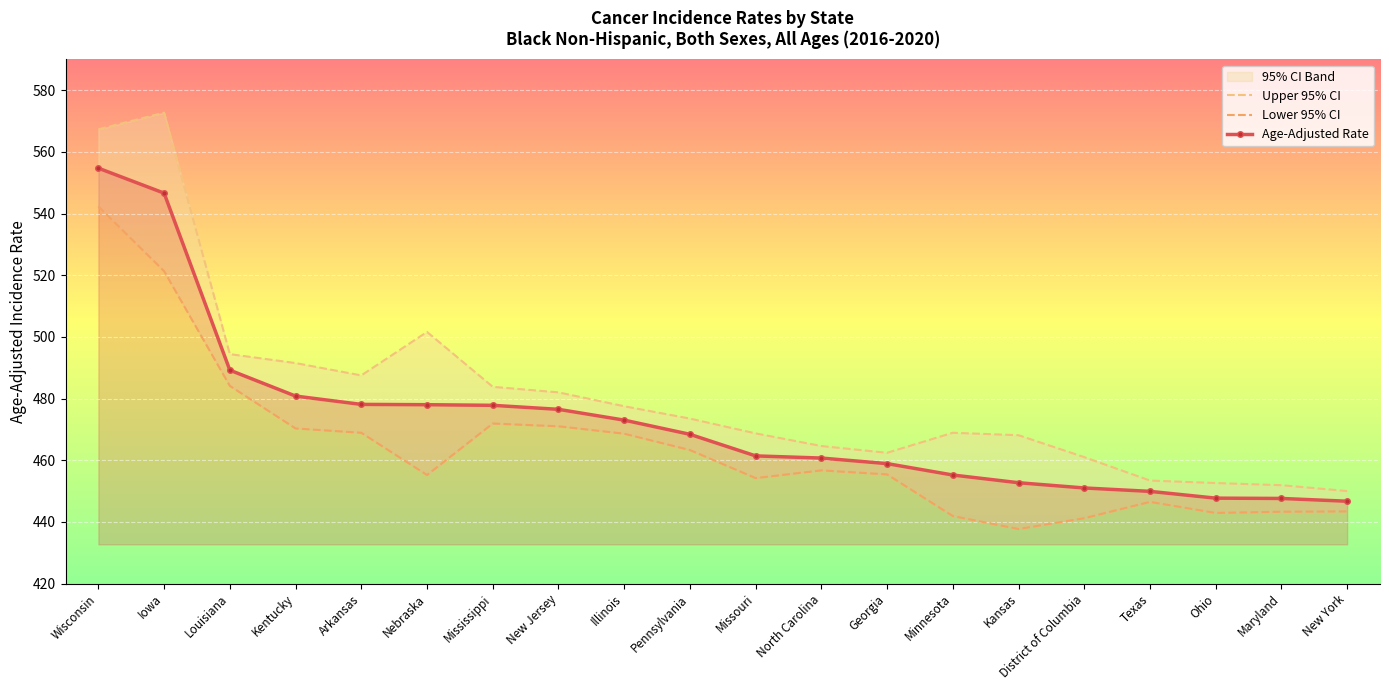

What is the maximum value for Age-Adjusted Rate?

554.7